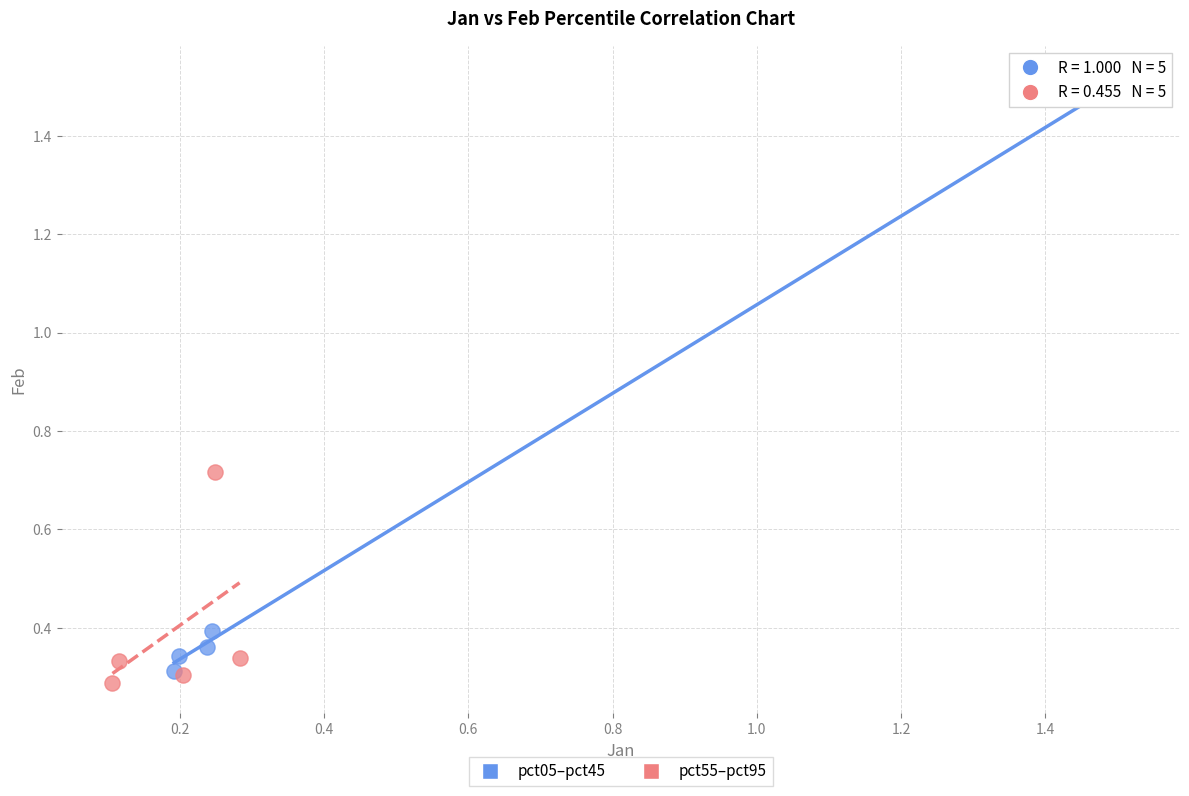

Which series contains the lowest Y value?

pct55–pct95